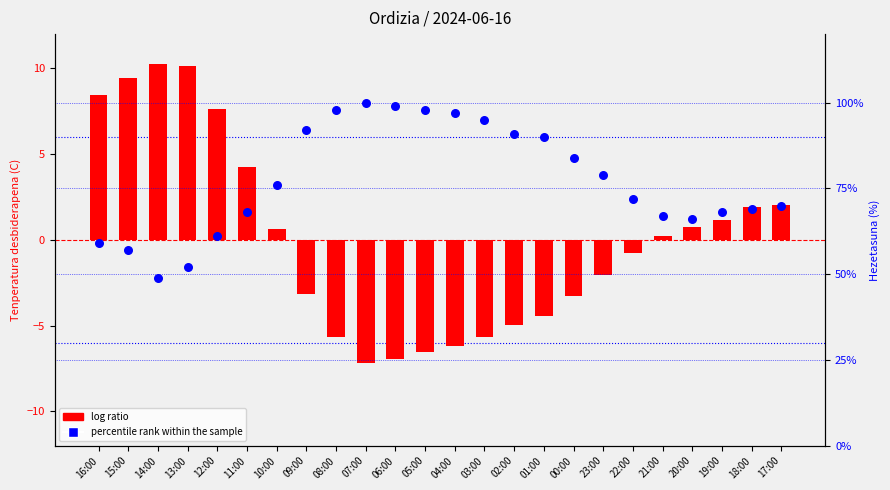

Which series contains the highest Y value?

log ratio